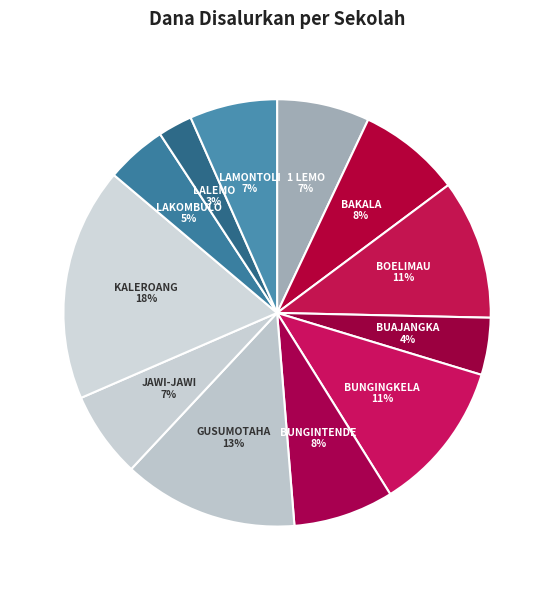

Is there a majority slice in this chart?

No